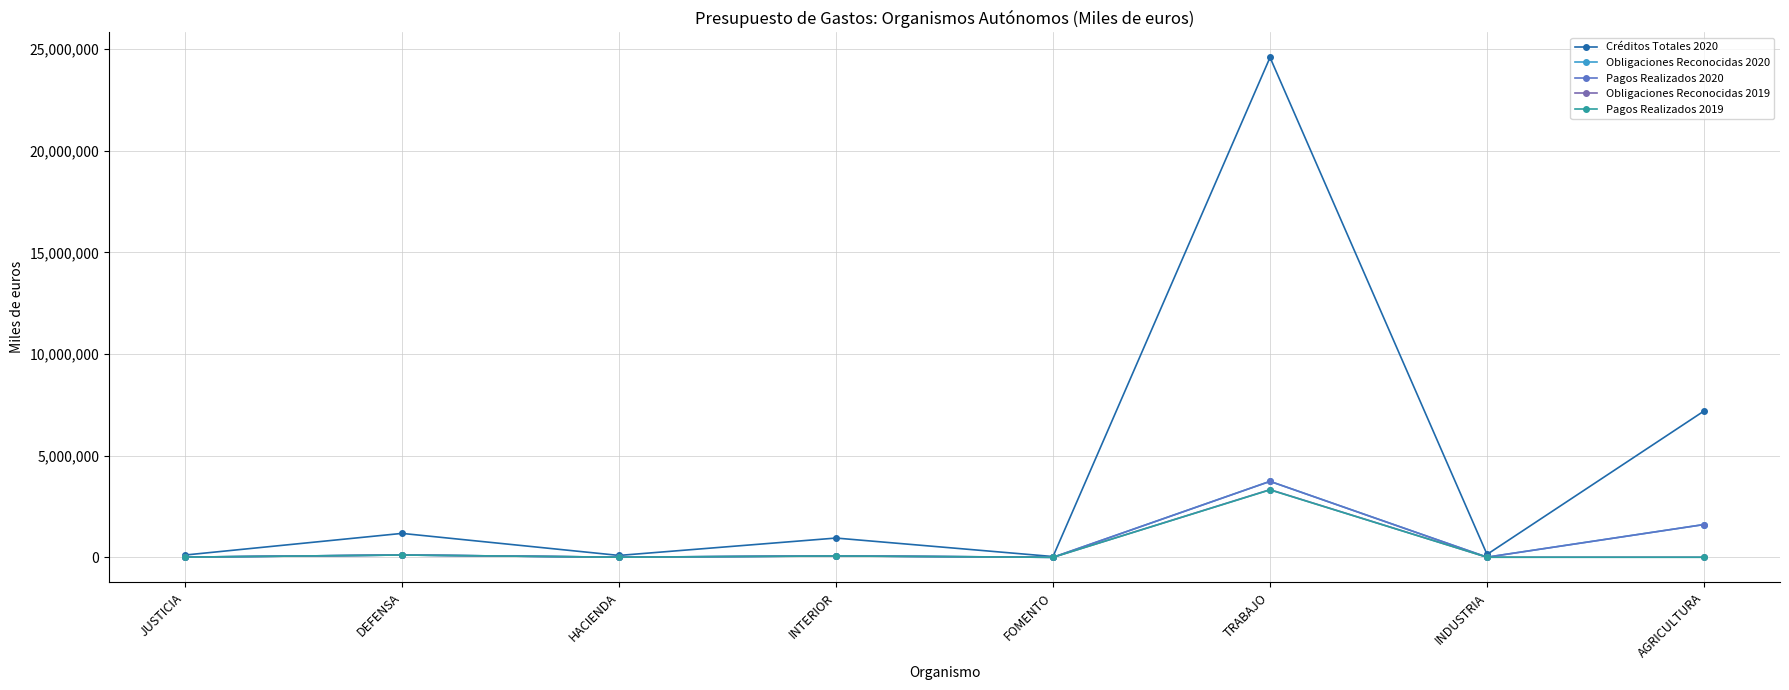

Where is Créditos Totales 2020 nearest to the value 12313683?

AGRICULTURA